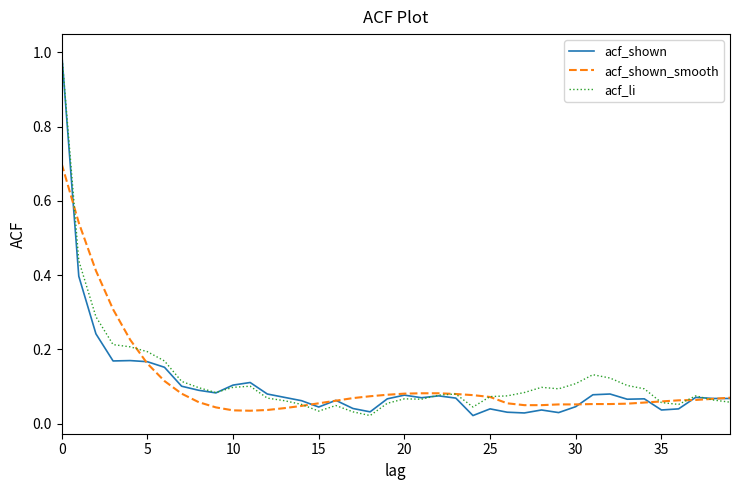

True or false: acf_shown and acf_shown_smooth cross at least once.

True